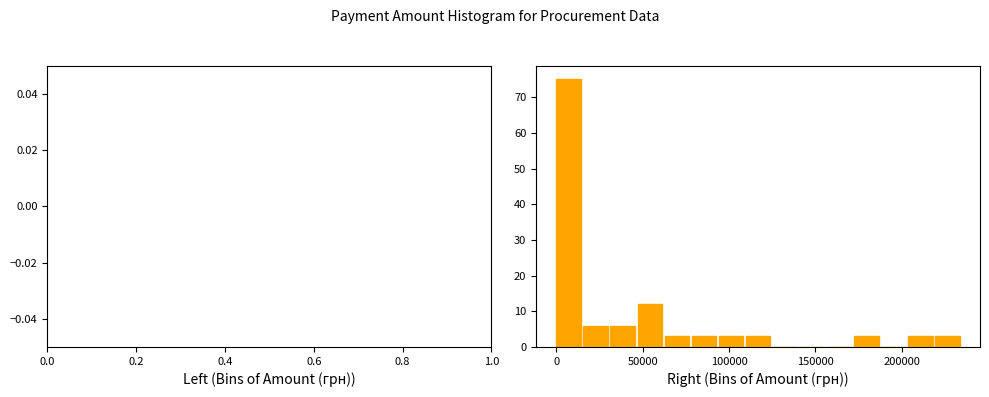

Read against the x-axis, roughly where is the centre of the tallest bar?

5000